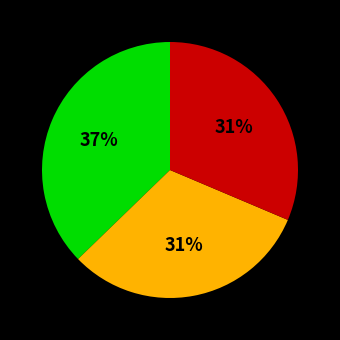

How many slices are in this pie chart?

3